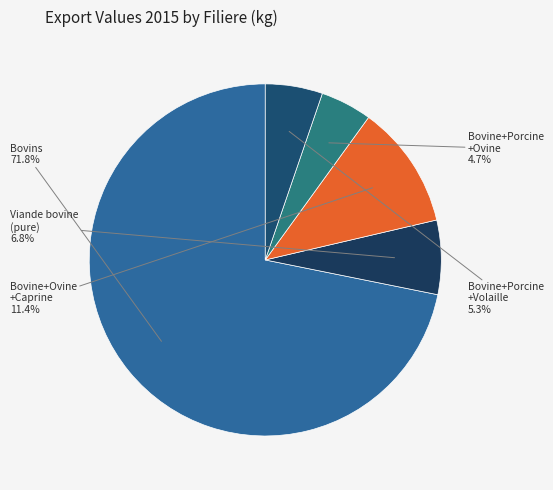

Is there any slice that represents more than half of the pie?

Yes